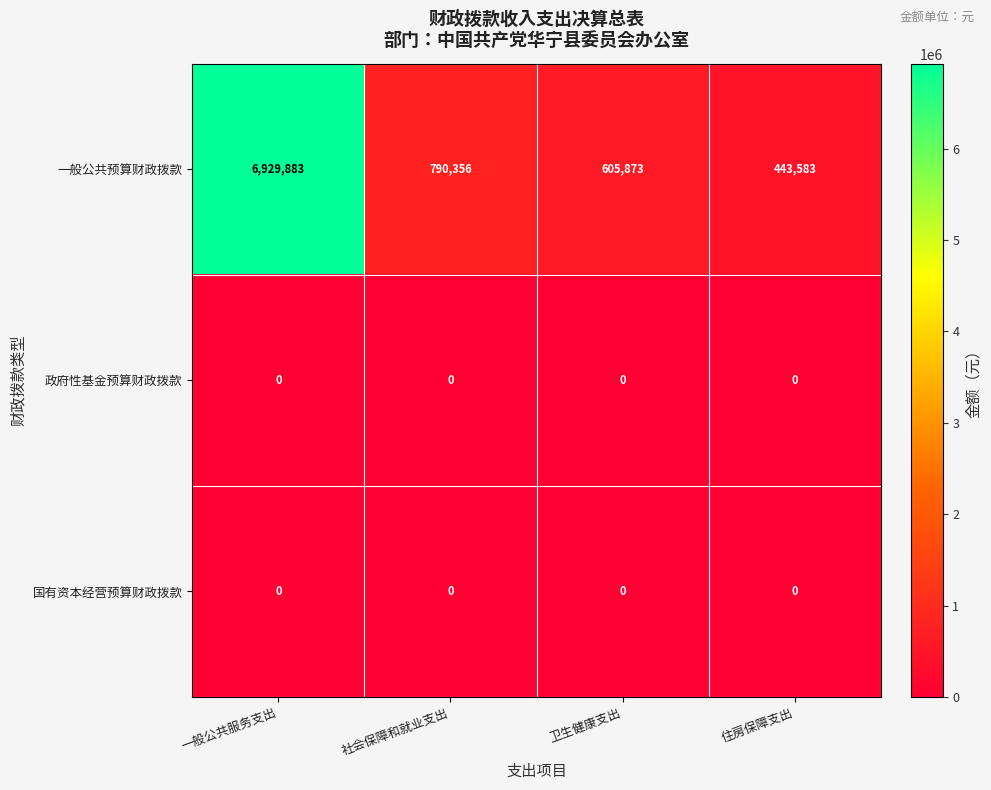

Which series has the largest total across all categories?

一般公共预算财政拨款